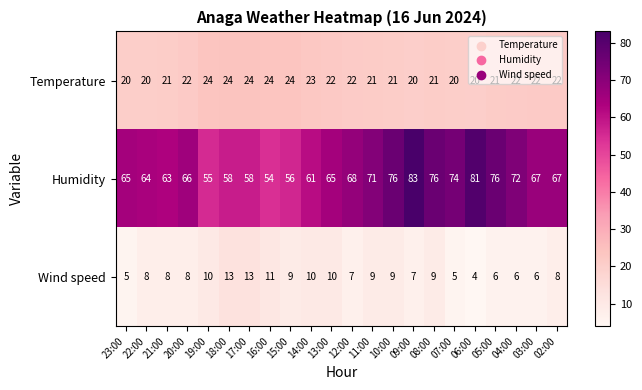

What is the sum of the Wind speed values at 14:00 and 05:00?

16